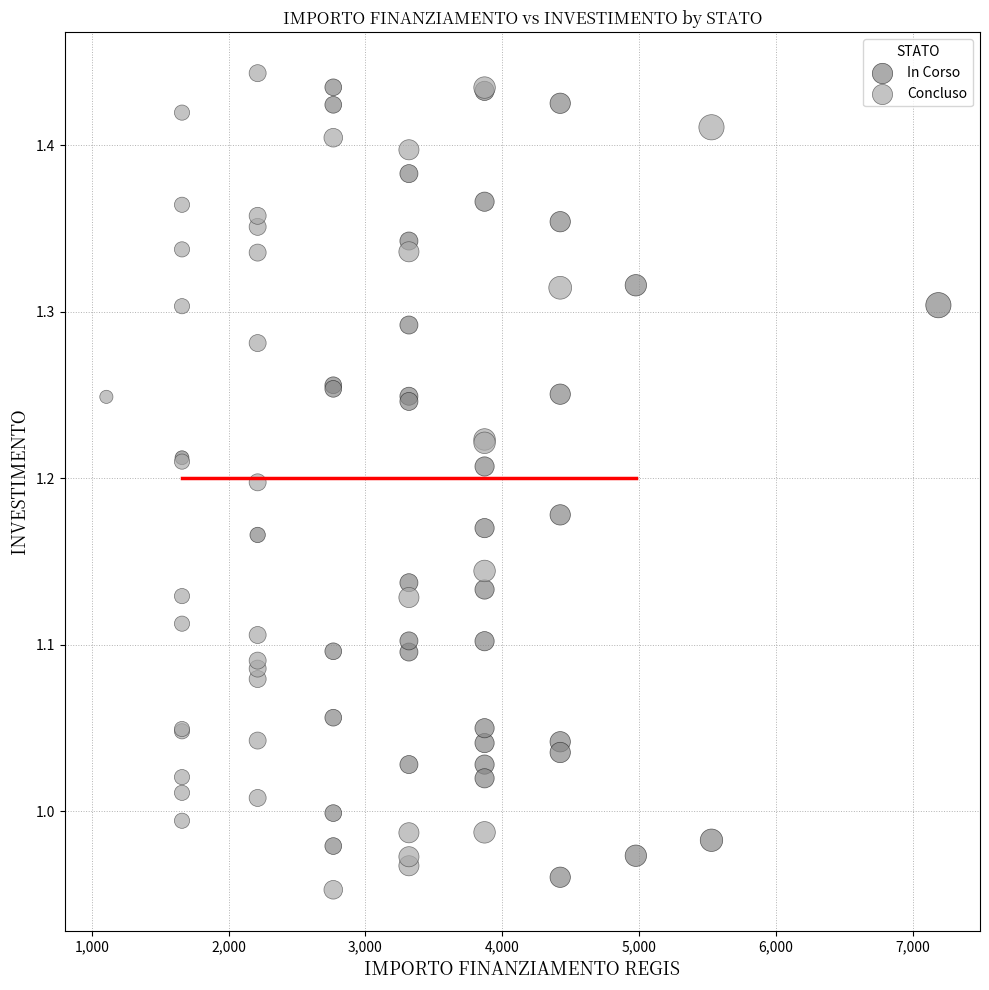

Which series has the widest spread of Y values?

Concluso